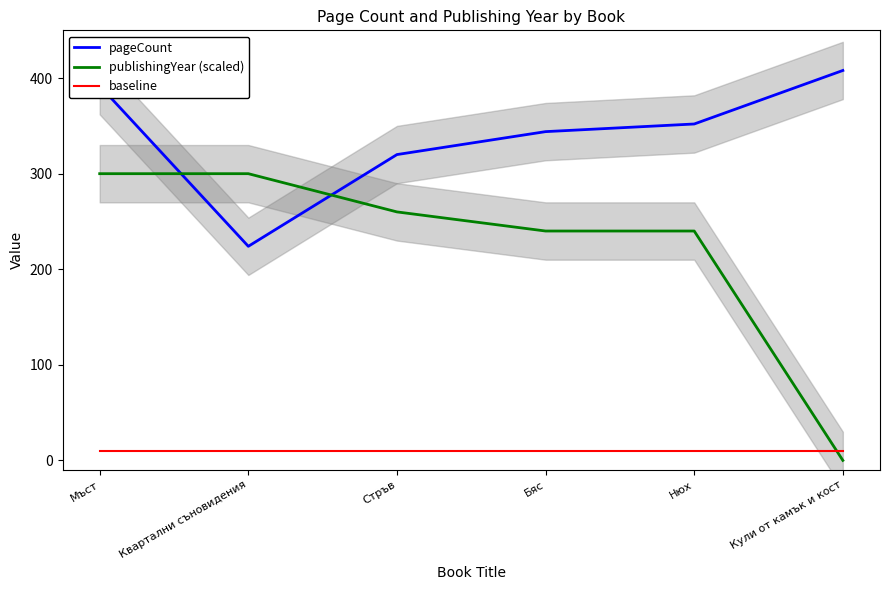

What is the sum of all publishingYear (scaled) values?

1340